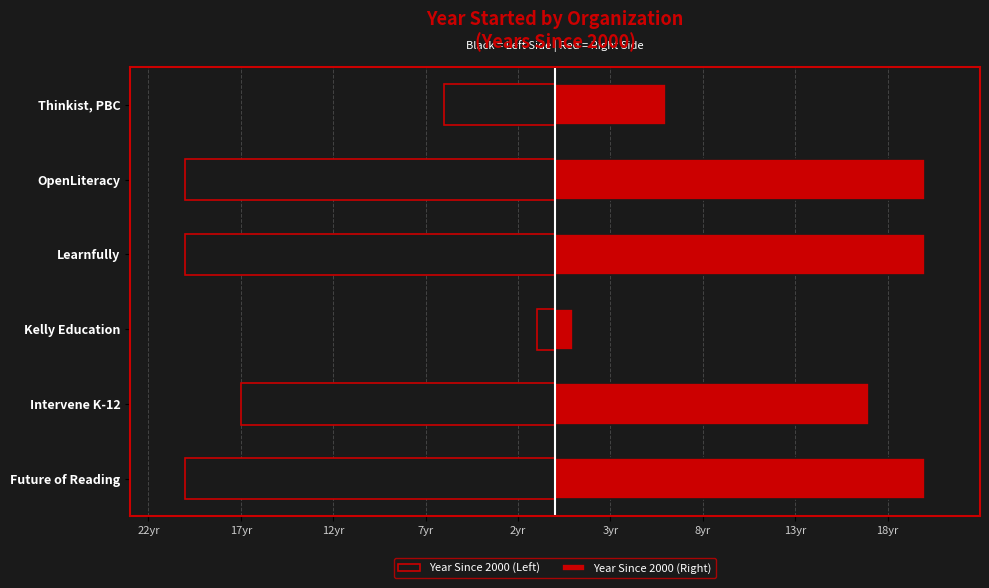

How many distinct data groups are displayed?

2